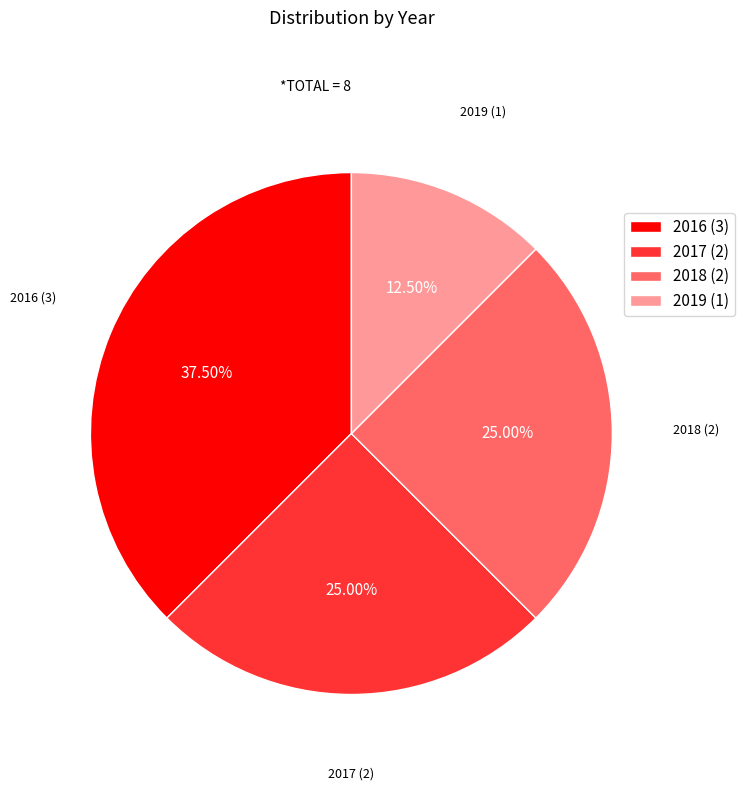

Combined, do 2018 (2) and 2016 (3) account for over 50%?

Yes